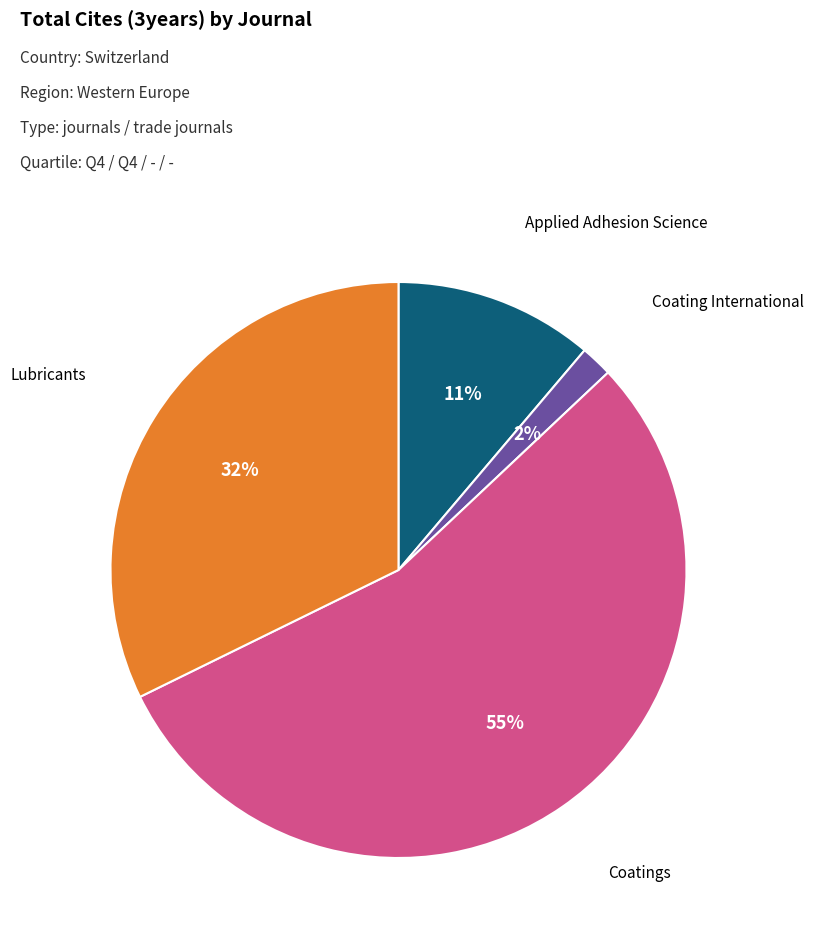

Does any single category account for the majority?

Yes